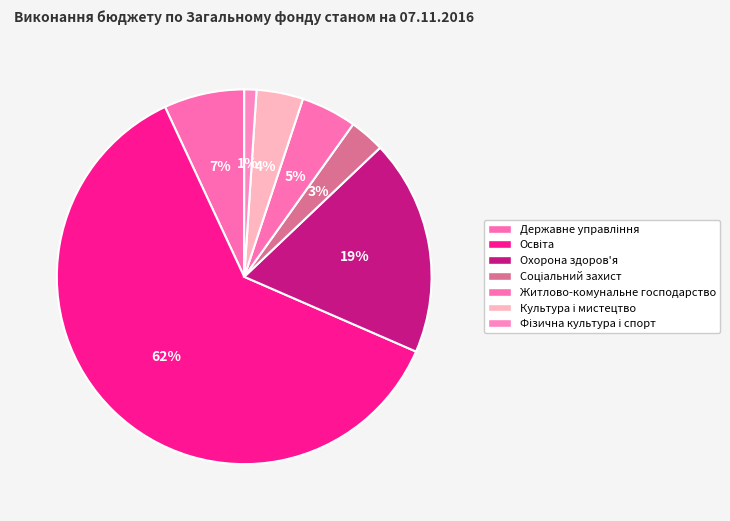

True or false: Державне управління accounts for 7% of the total.

True